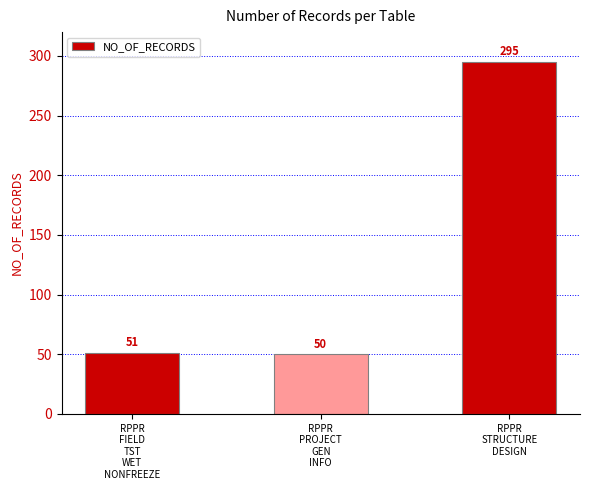

What is the label of the 2nd bar from the left?

RPPR
PROJECT
GEN
INFO